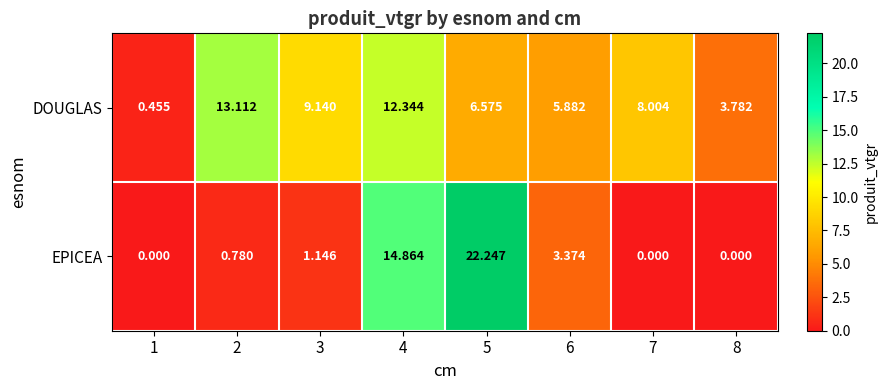

List the series in order of their overall mean, lowest first.

EPICEA, DOUGLAS